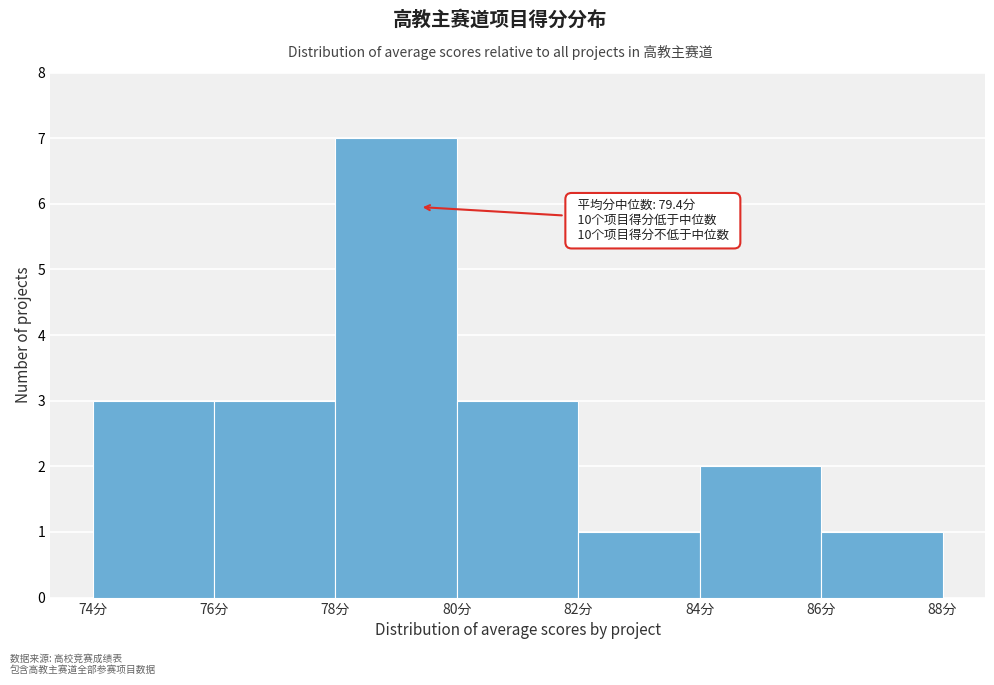

Over which range of the x-axis is the bar tallest?

78 to 80